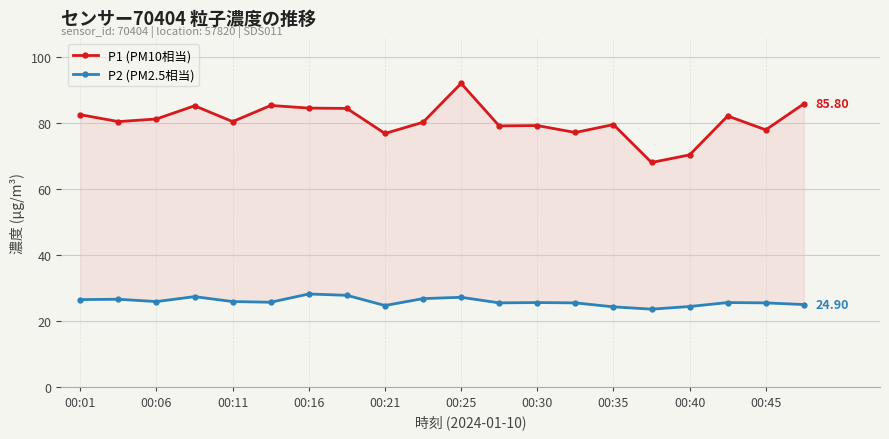

Reading right to left, list all the values displayed in this chart.

P1 (PM10相当): 85.8	77.9	82.1	70.3	68.0	79.5	77.1	79.2	79.1	92.0	80.2	76.8	84.4	84.5	85.3	80.4	85.2	81.2	80.4	82.5
P2 (PM2.5相当): 24.9	25.4	25.5	24.3	23.5	24.2	25.4	25.5	25.4	27.1	26.7	24.6	27.7	28.1	25.6	25.8	27.3	25.8	26.5	26.4